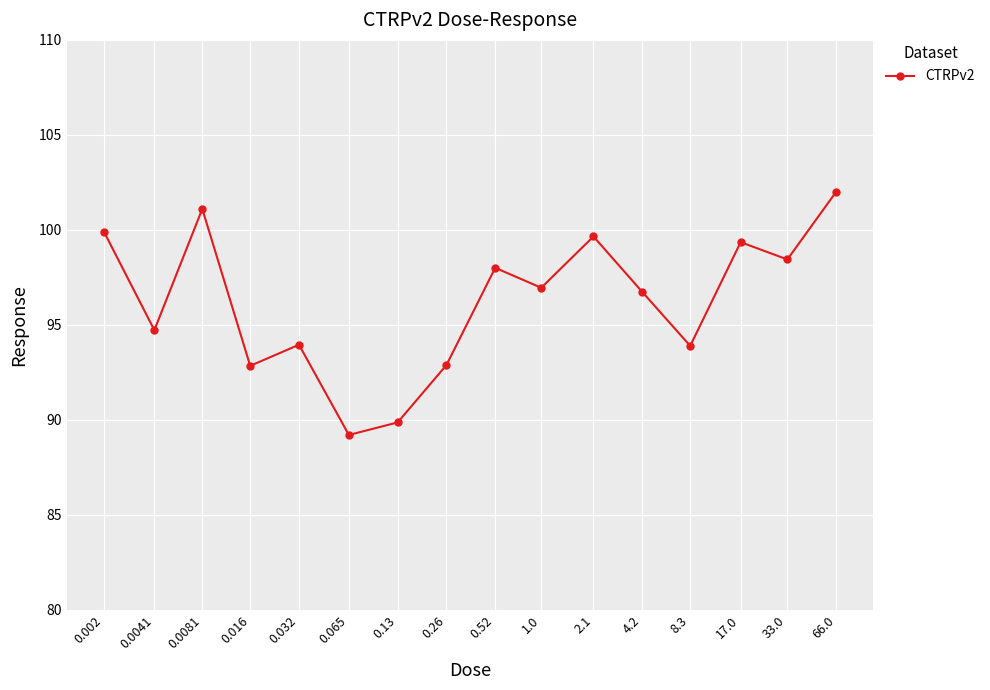

What is the average value?

96.2